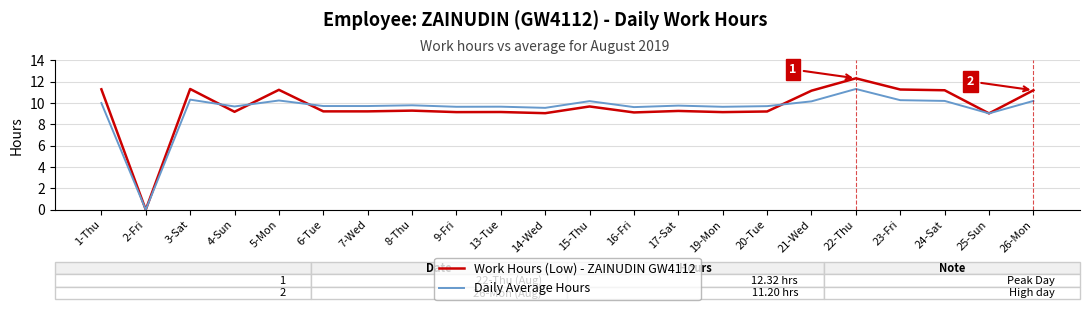

What position from the right is 8-Thu?

15